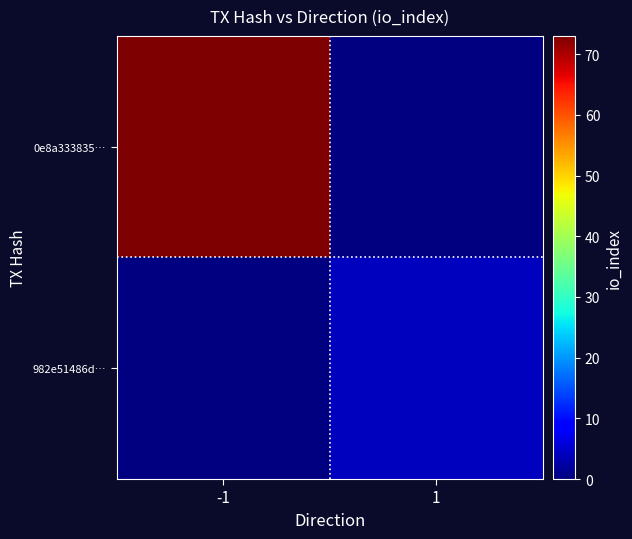

What is the approximate value of 0e8a333835… at -1?

73.0